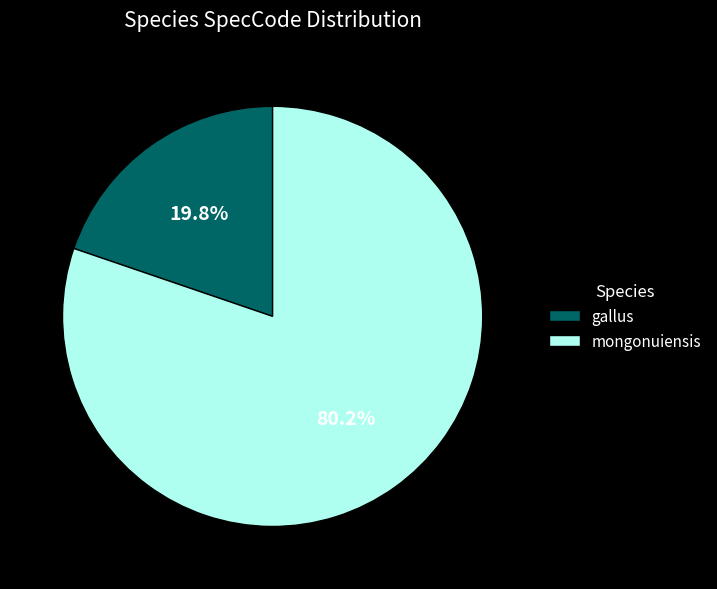

What is the largest slice in the pie chart?

mongonuiensis